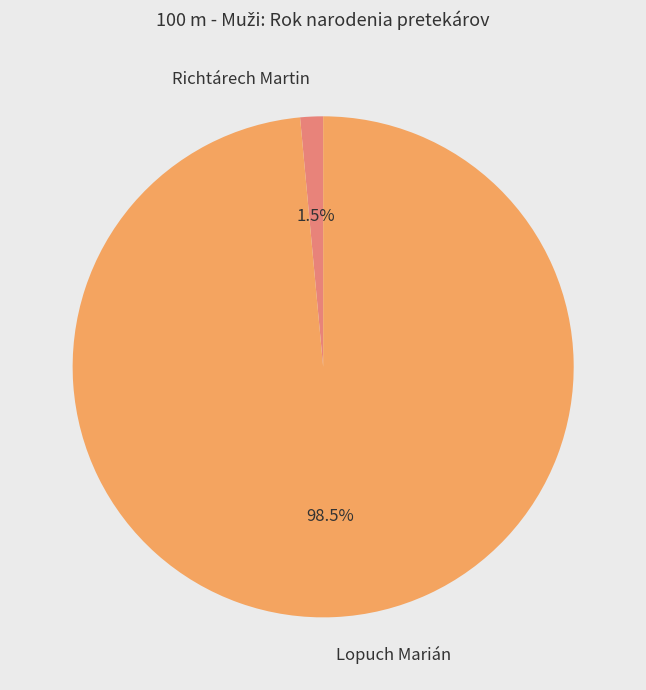

Between Richtárech Martin and Lopuch Marián, which is larger?

Lopuch Marián